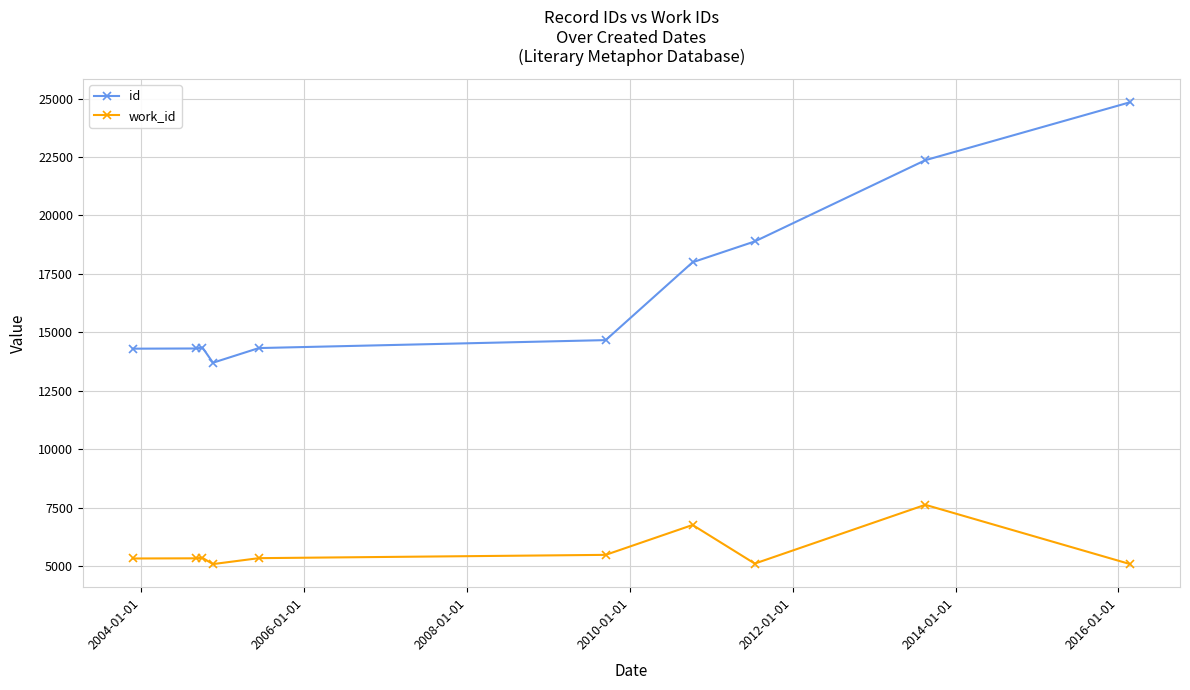

Count the number of categories in the chart.

10